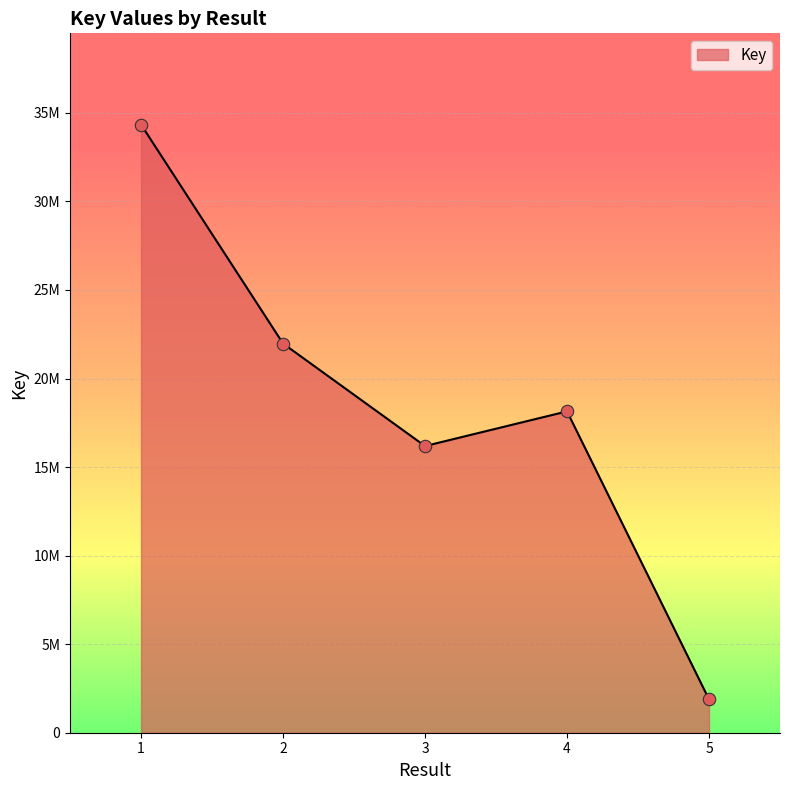

Which has a higher value, 1 or 3?

1